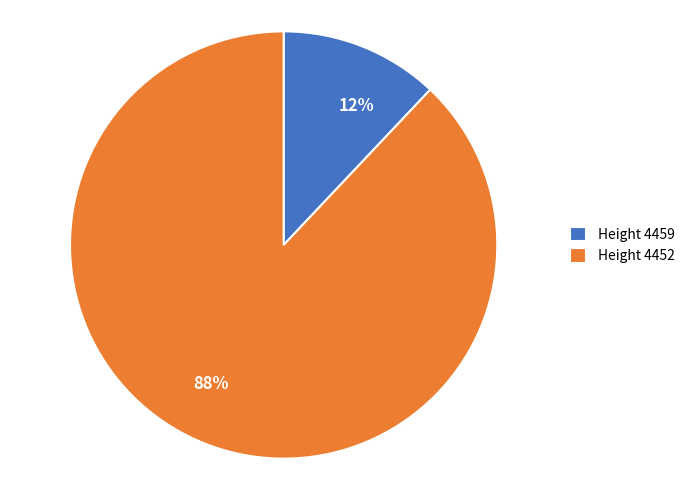

Count the number of slices in the pie.

2